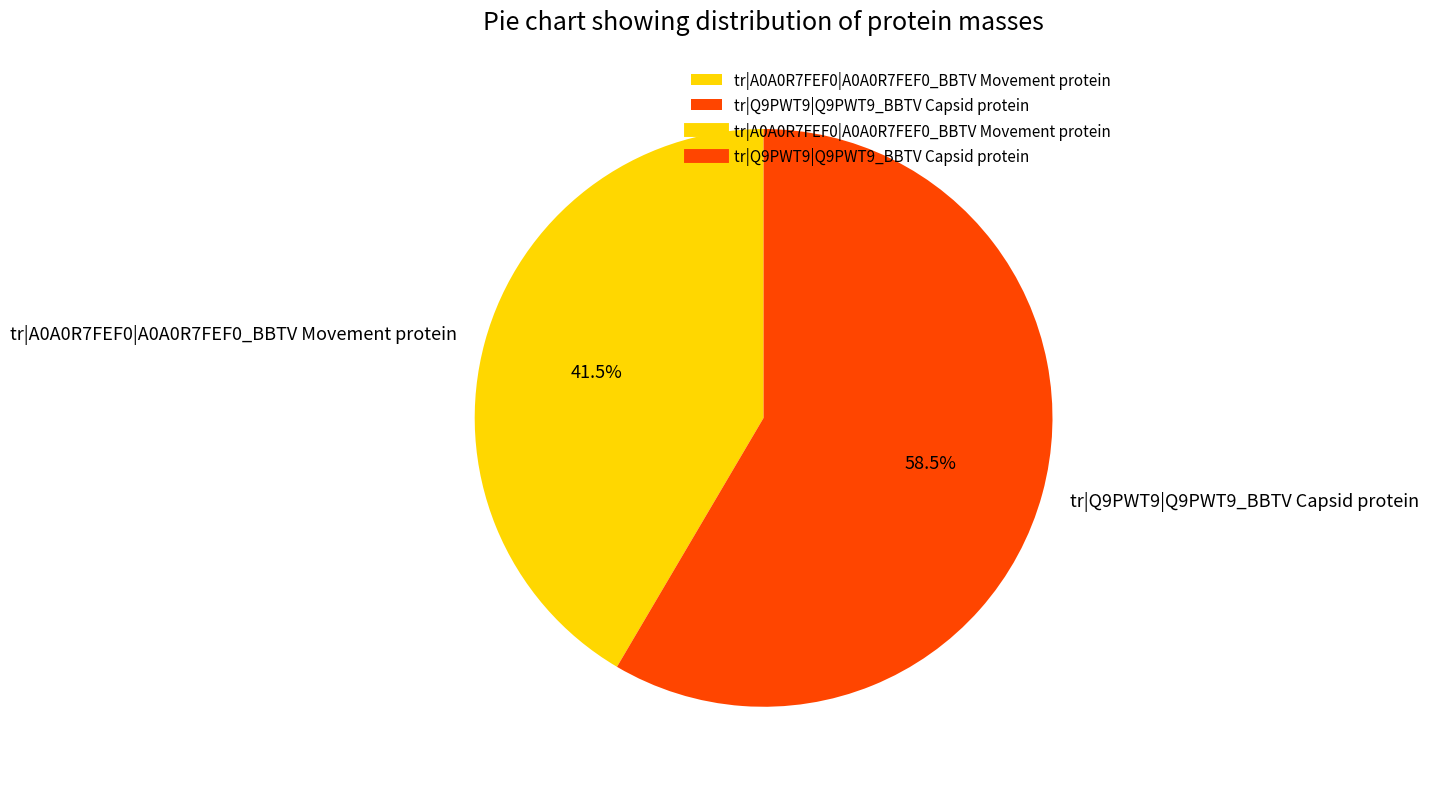

Rank the categories by value from highest to lowest.

tr|Q9PWT9|Q9PWT9_BBTV Capsid protein, tr|A0A0R7FEF0|A0A0R7FEF0_BBTV Movement protein